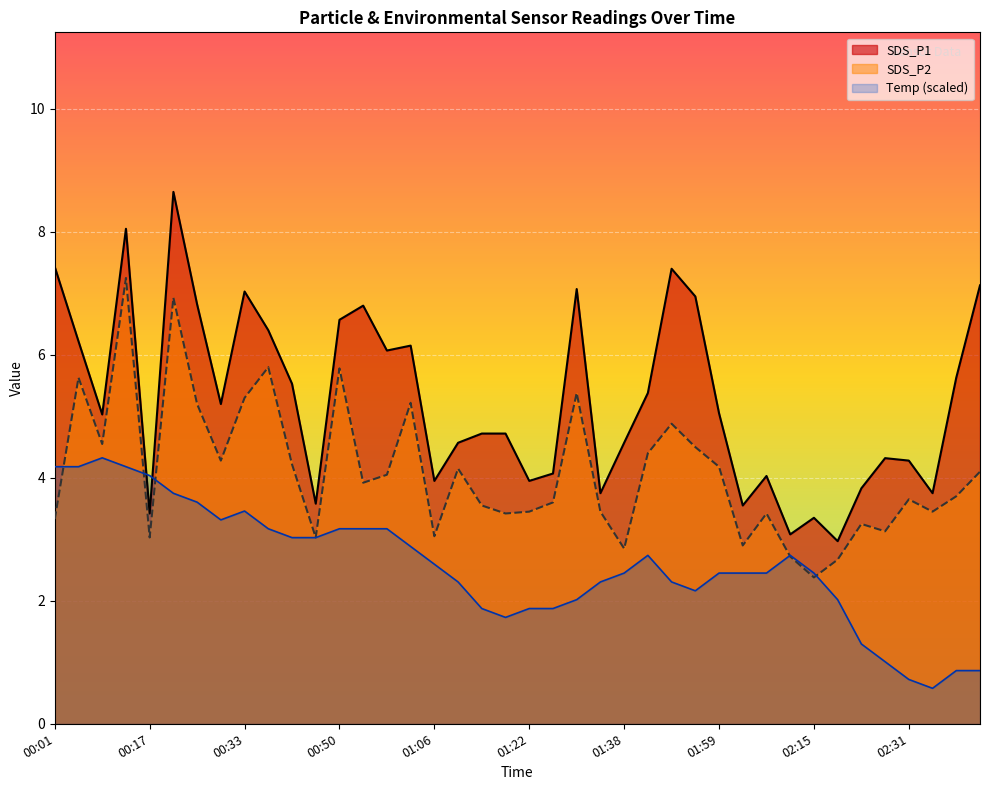

Where is SDS_P1 nearest to the value 5?

00:09